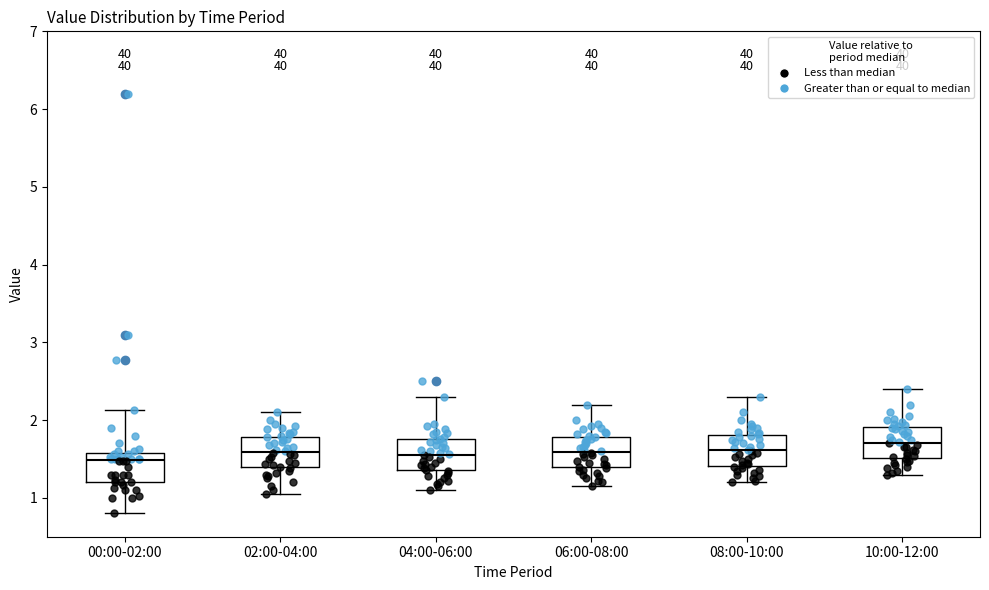

Reading left to right, transcribe this box plot: for each box, give where its median line is, the range the box spans, and where its two whiskers end, as read against the y-axis. The values are not printed on the chart, so give them approximately, as read against the axis.

00:00-02:00: median 1.5, box 1.2 to 1.6, whiskers 0.8 to 2.1
02:00-04:00: median 1.6, box 1.4 to 1.8, whiskers 1.1 to 2.1
04:00-06:00: median 1.6, box 1.4 to 1.8, whiskers 1.1 to 2.3
06:00-08:00: median 1.6, box 1.4 to 1.8, whiskers 1.2 to 2.2
08:00-10:00: median 1.6, box 1.4 to 1.8, whiskers 1.2 to 2.3
10:00-12:00: median 1.7, box 1.5 to 1.9, whiskers 1.3 to 2.4